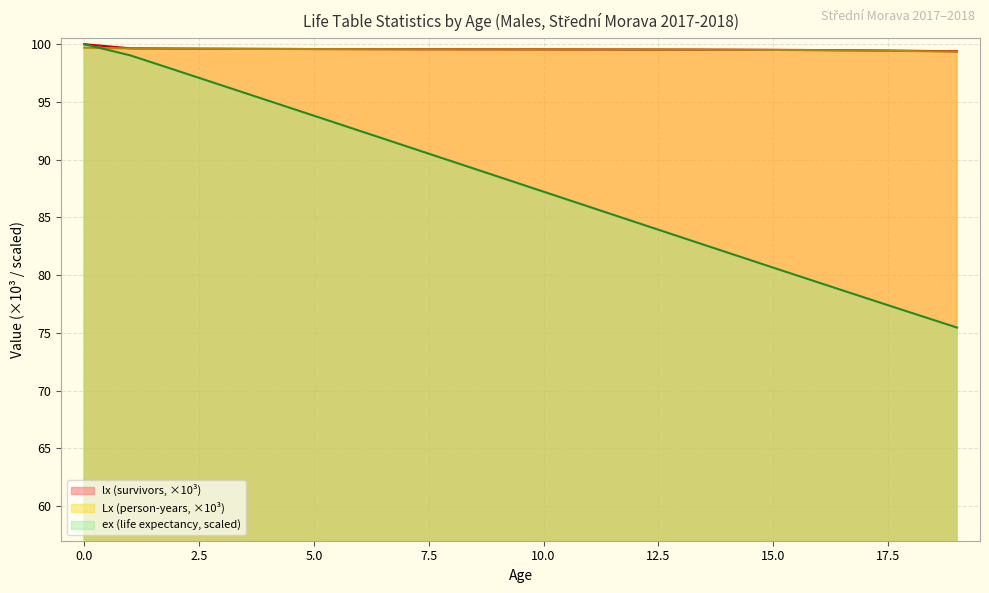

Reading right to left, transcribe all the data shown in this chart.

lx line: 99.4	99.4	99.5	99.5	99.5	99.5	99.5	99.5	99.5	99.5	99.6	99.6	99.6	99.6	99.6	99.6	99.6	99.6	99.6	100.0
Lx line: 99.4	99.4	99.4	99.5	99.5	99.5	99.5	99.5	99.5	99.5	99.6	99.6	99.6	99.6	99.6	99.6	99.6	99.6	99.6	99.7
ex line: 75.5	76.7	78.0	79.3	80.6	82.0	83.3	84.6	85.9	87.2	88.5	89.9	91.2	92.5	93.8	95.1	96.4	97.7	99.0	100.0